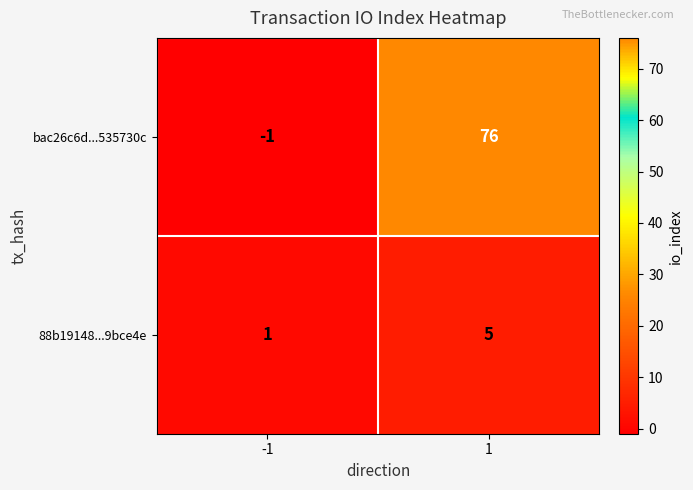

Count the number of categories in the chart.

2